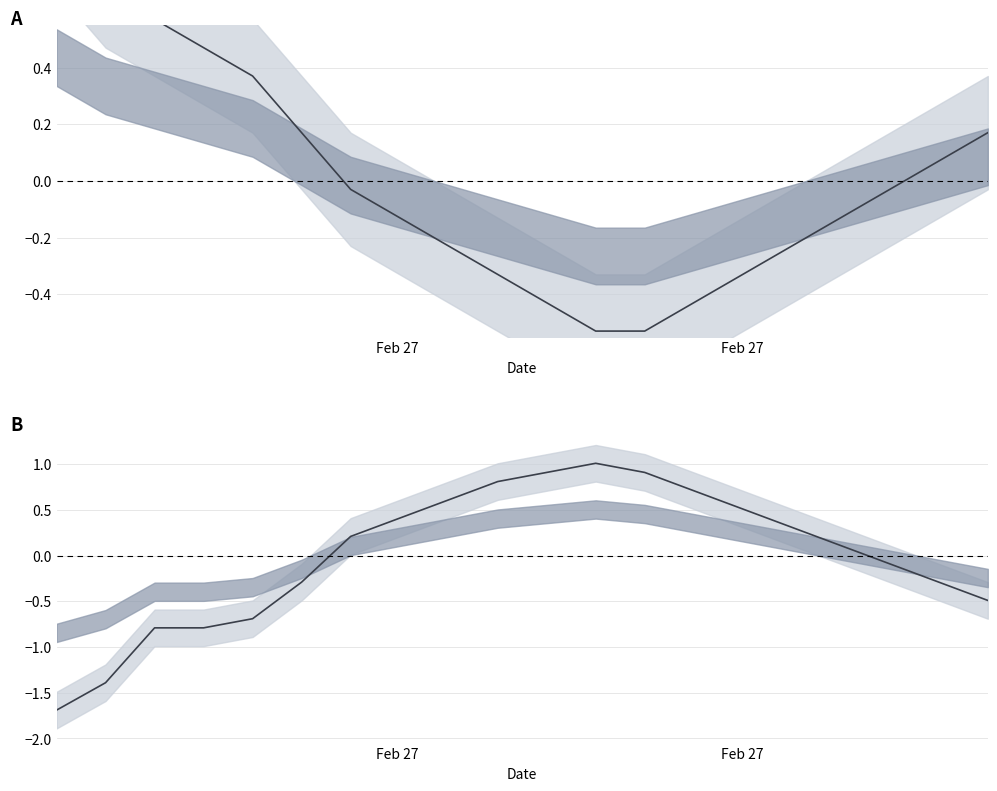

How many times do temperature and humidity cross each other?

2